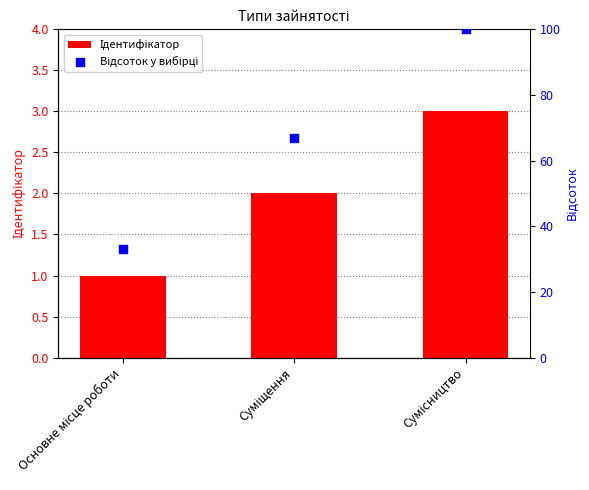

Which series has the largest Y range (max minus min)?

Відсоток у вибірці